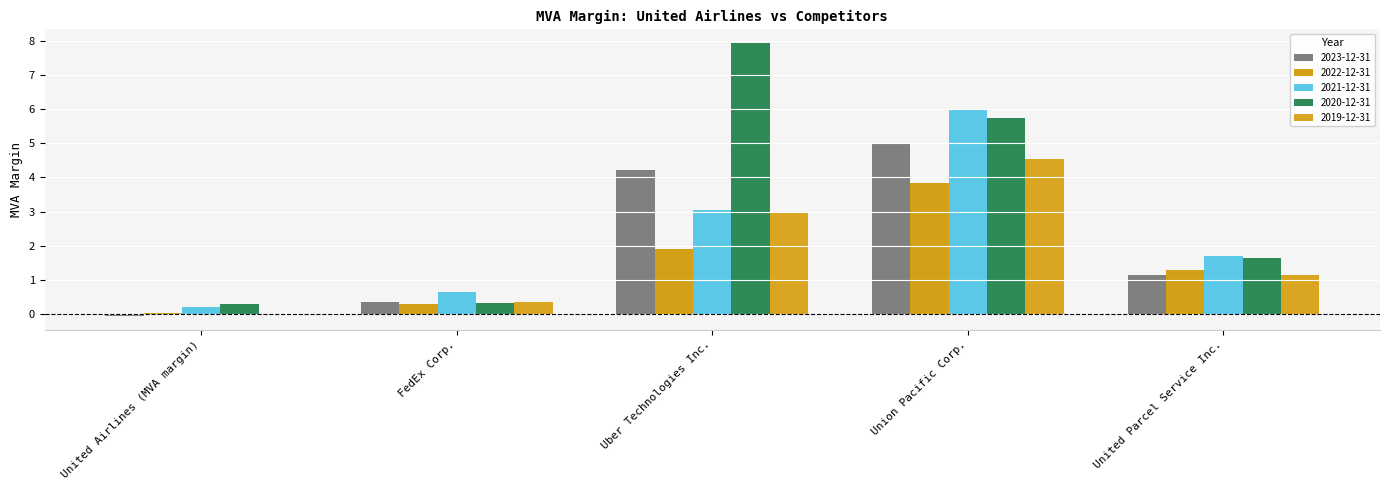

List the series in order of their peak value, highest first.

2020-12-31, 2021-12-31, 2023-12-31, 2019-12-31, 2022-12-31